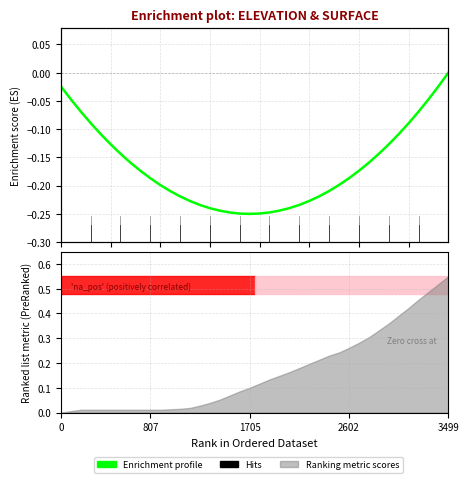

The chart shows a value of -0.1 at 14. True or false?

False